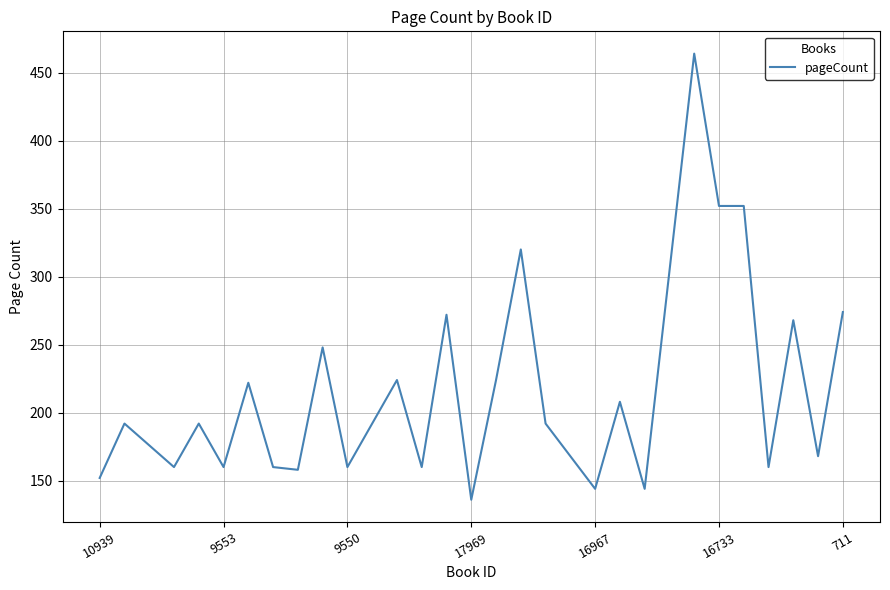

What is the minimum value shown in the chart?

136